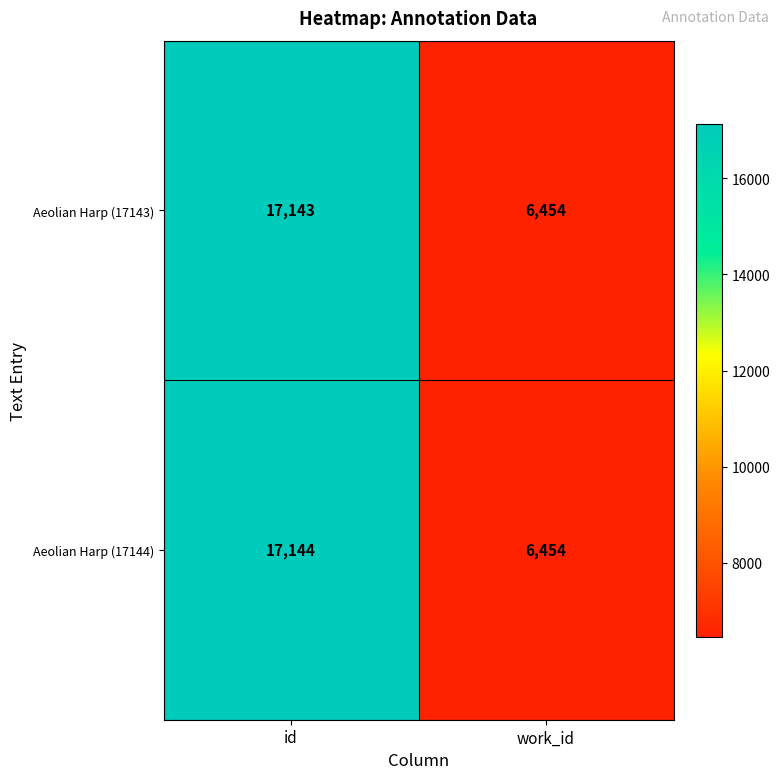

Which series has the largest total across all categories?

Aeolian Harp (17144)